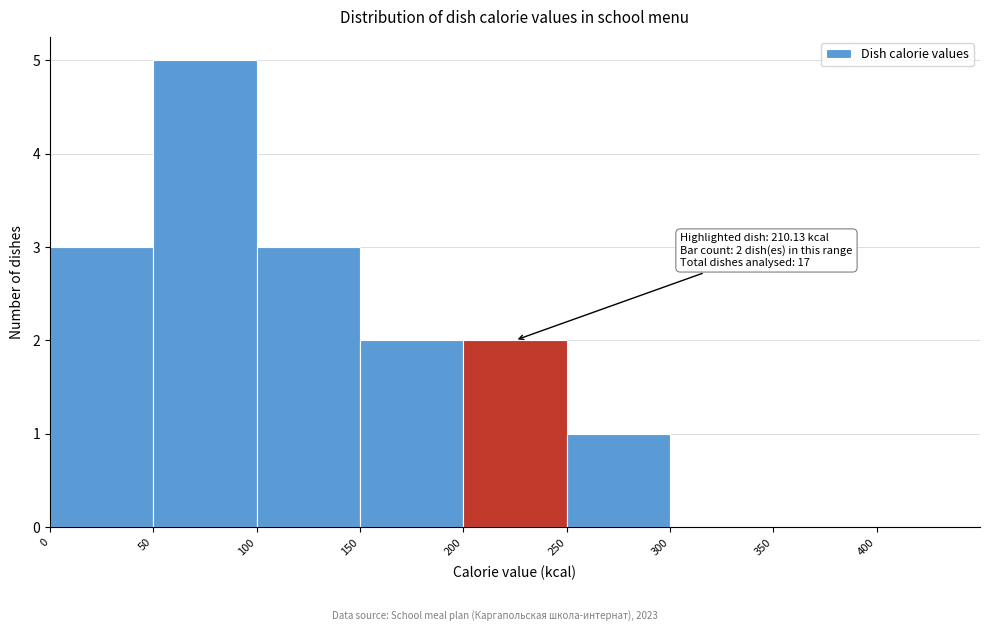

Which range on the x-axis has the tallest bar?

50 to 100